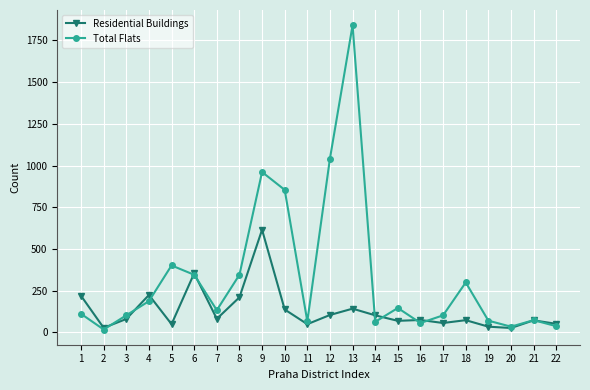

What is the value of the Residential Buildings point at the 3rd from the left?

80